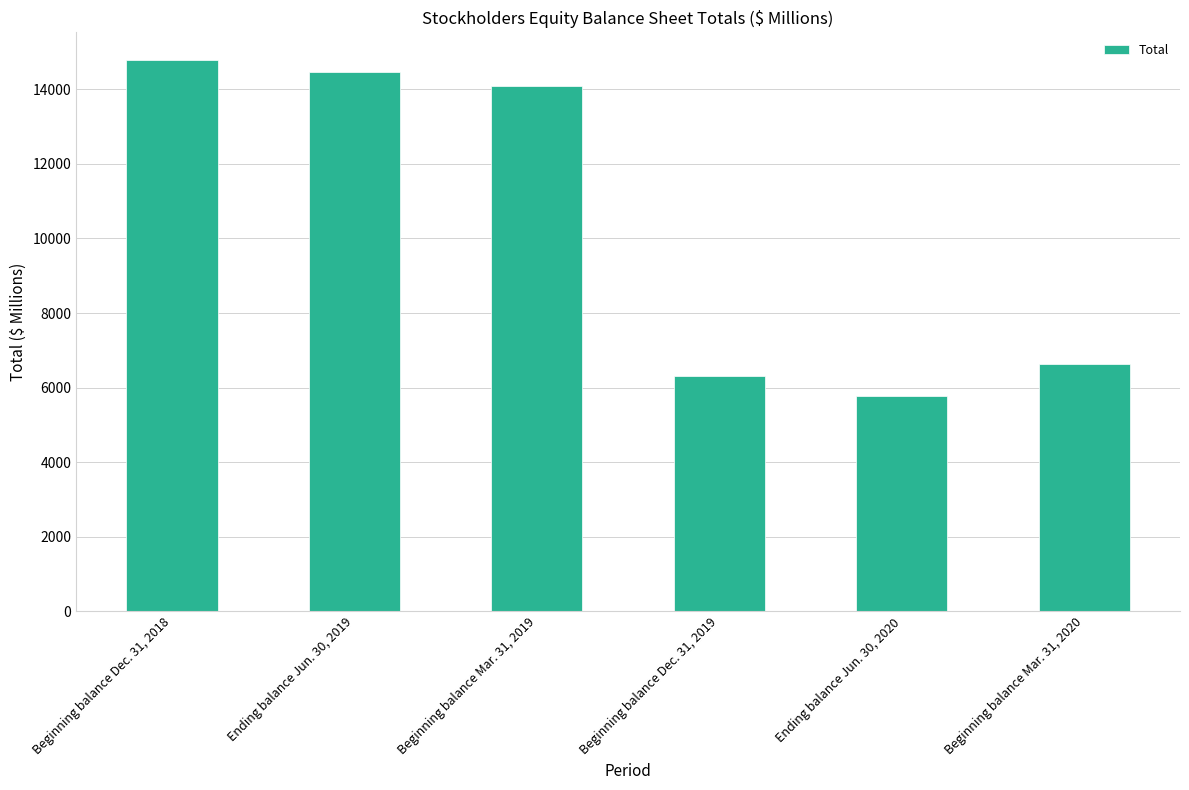

What is the maximum value shown in the chart?

14789